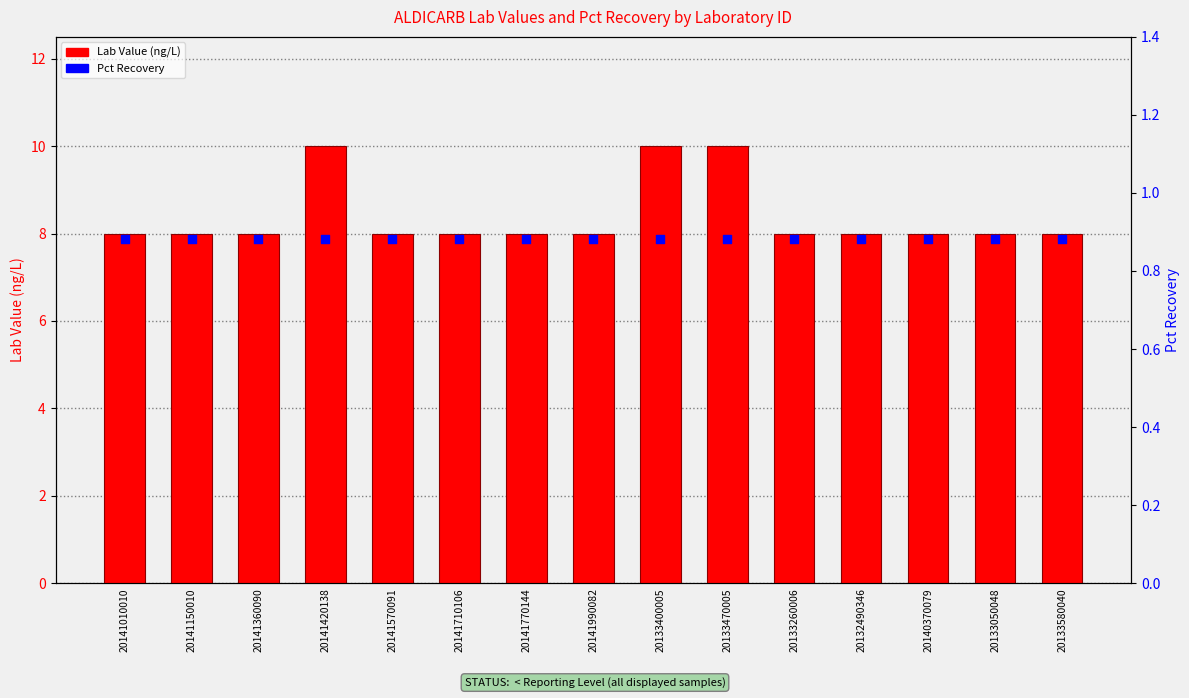

Which series contains the highest Y value?

Lab Value